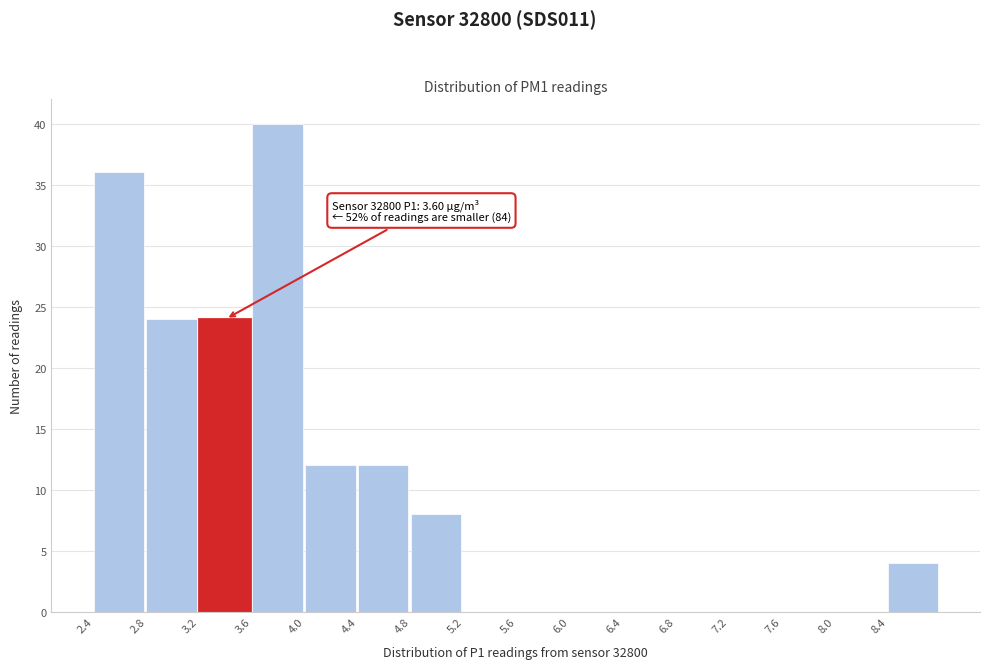

Over which range of the x-axis is the bar tallest?

3.6 to 4.0